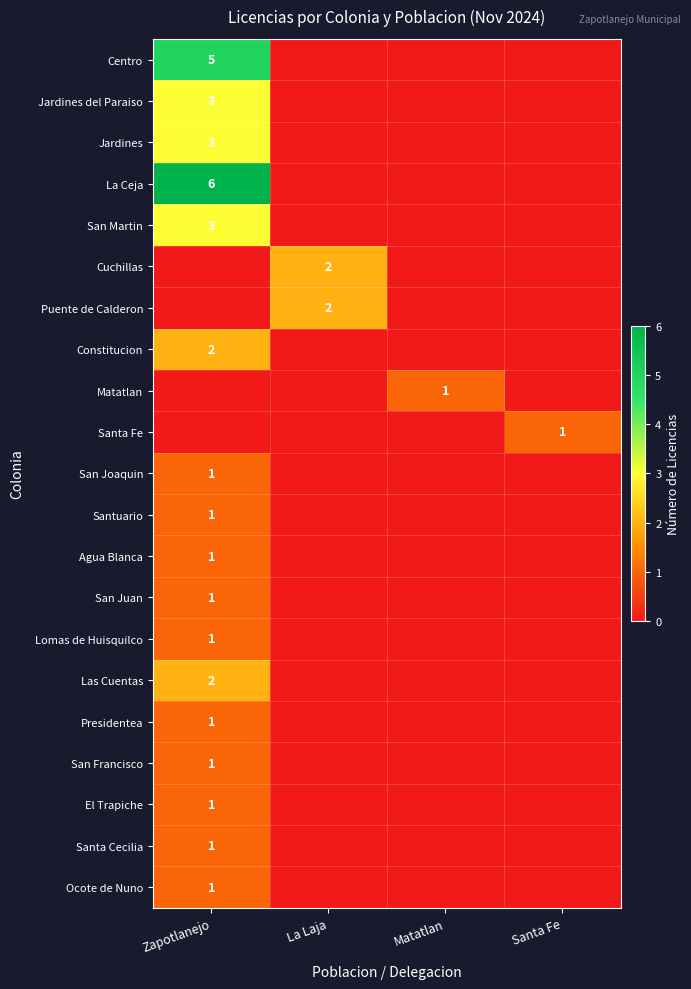

The value of La Ceja at Zapotlanejo is 6. True or false?

True